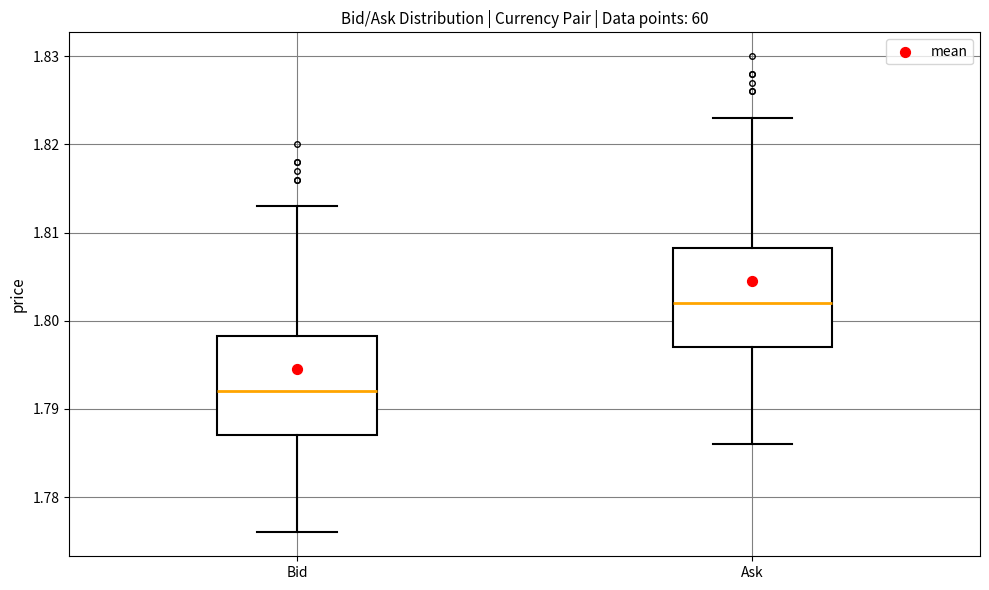

Which box's median line is the lowest?

Bid